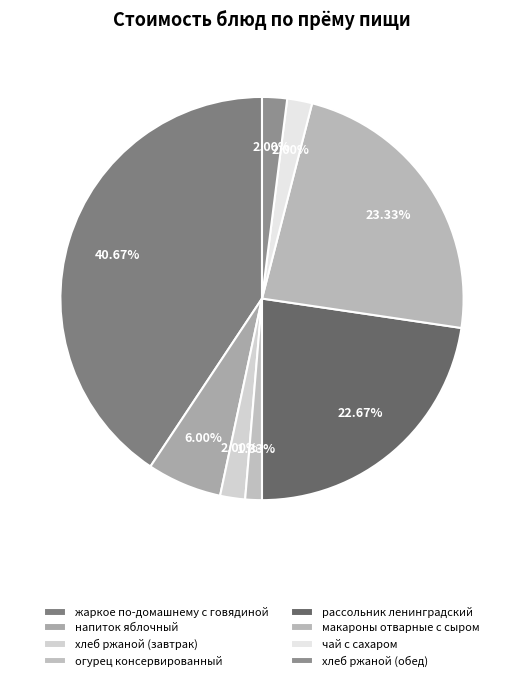

To the nearest percent, what is the difference between the largest and smallest slice percentages?

39%